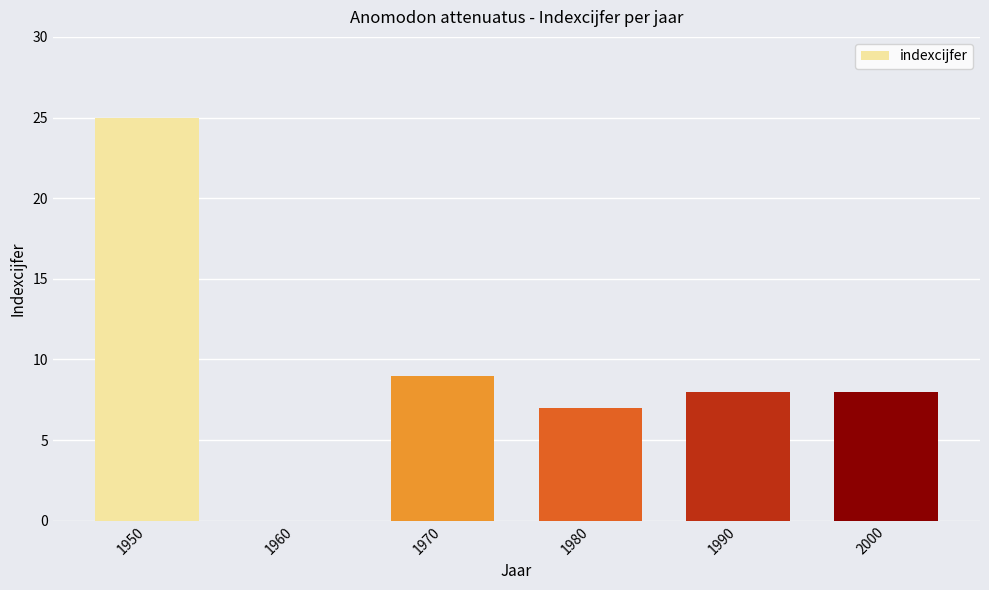

Which category has the highest value across all series?

1950